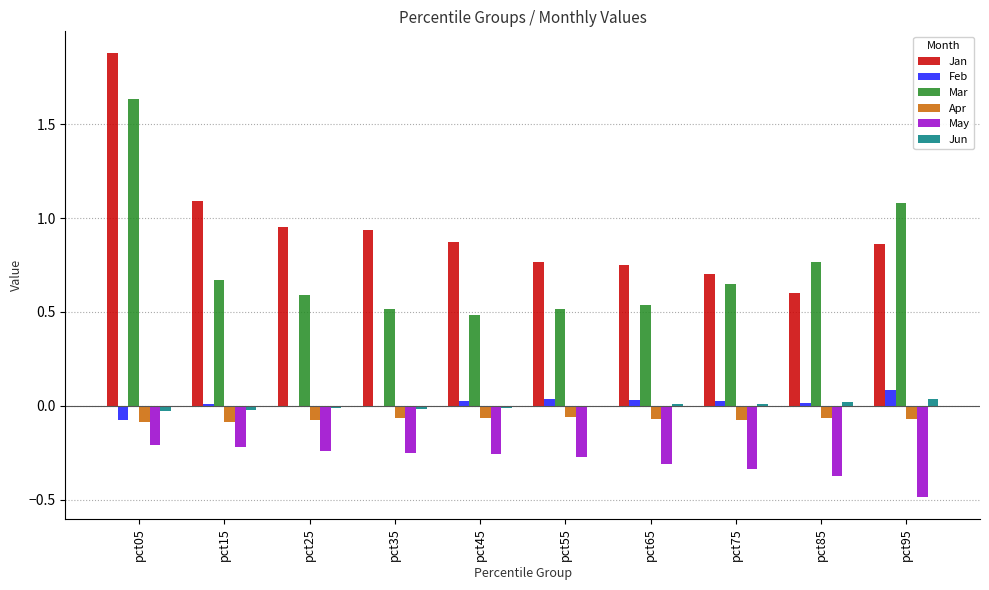

Which label corresponds to the largest value in the chart?

pct05